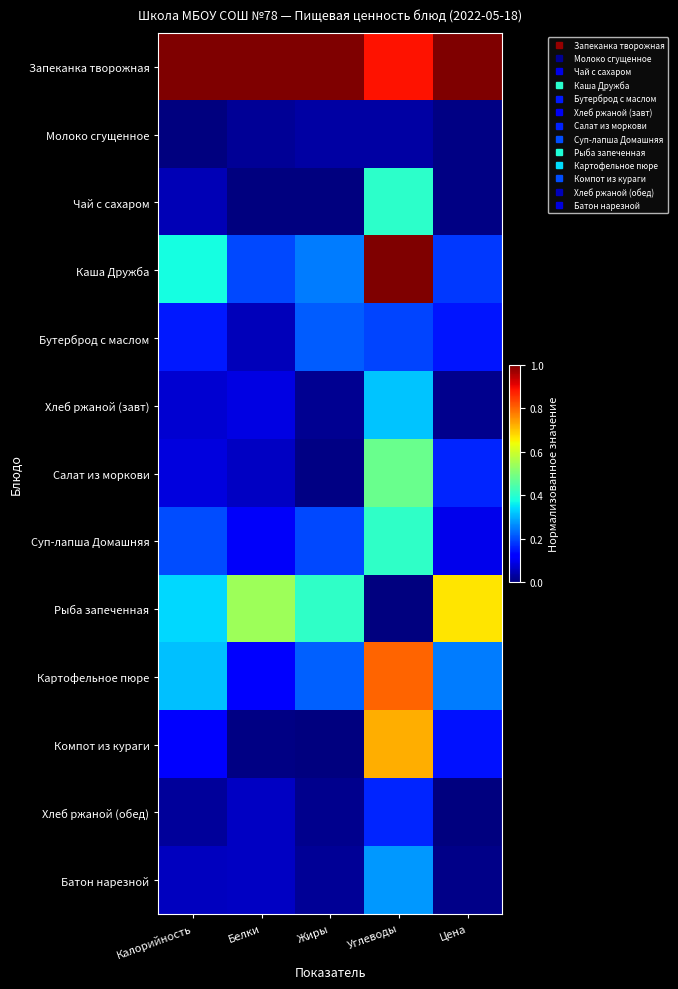

Reading left to right, list all the values displayed in this chart.

Запеканка творожная: Калорийность=1.0	Белки=1.0	Жиры=1.0	Углеводы=0.9	Цена=1.0
Молоко сгущенное: Калорийность=0.0	Белки=0.0	Жиры=0.0	Углеводы=0.0	Цена=0.0
Чай с сахаром: Калорийность=0.0	Белки=0.0	Жиры=0.0	Углеводы=0.4	Цена=0.0
Каша Дружба: Калорийность=0.4	Белки=0.2	Жиры=0.2	Углеводы=1.0	Цена=0.2
Бутерброд с маслом: Калорийность=0.2	Белки=0.1	Жиры=0.2	Углеводы=0.2	Цена=0.1
Хлеб ржаной (завт): Калорийность=0.1	Белки=0.1	Жиры=0.0	Углеводы=0.3	Цена=0.0
Салат из моркови: Калорийность=0.1	Белки=0.1	Жиры=0.0	Углеводы=0.5	Цена=0.2
Суп-лапша Домашняя: Калорийность=0.2	Белки=0.1	Жиры=0.2	Углеводы=0.4	Цена=0.1
Рыба запеченная: Калорийность=0.3	Белки=0.5	Жиры=0.4	Углеводы=0.0	Цена=0.7
Картофельное пюре: Калорийность=0.3	Белки=0.1	Жиры=0.2	Углеводы=0.8	Цена=0.2
Компот из кураги: Калорийность=0.1	Белки=0.0	Жиры=0.0	Углеводы=0.7	Цена=0.1
Хлеб ржаной (обед): Калорийность=0.0	Белки=0.1	Жиры=0.0	Углеводы=0.2	Цена=0.0
Батон нарезной: Калорийность=0.1	Белки=0.1	Жиры=0.0	Углеводы=0.3	Цена=0.0